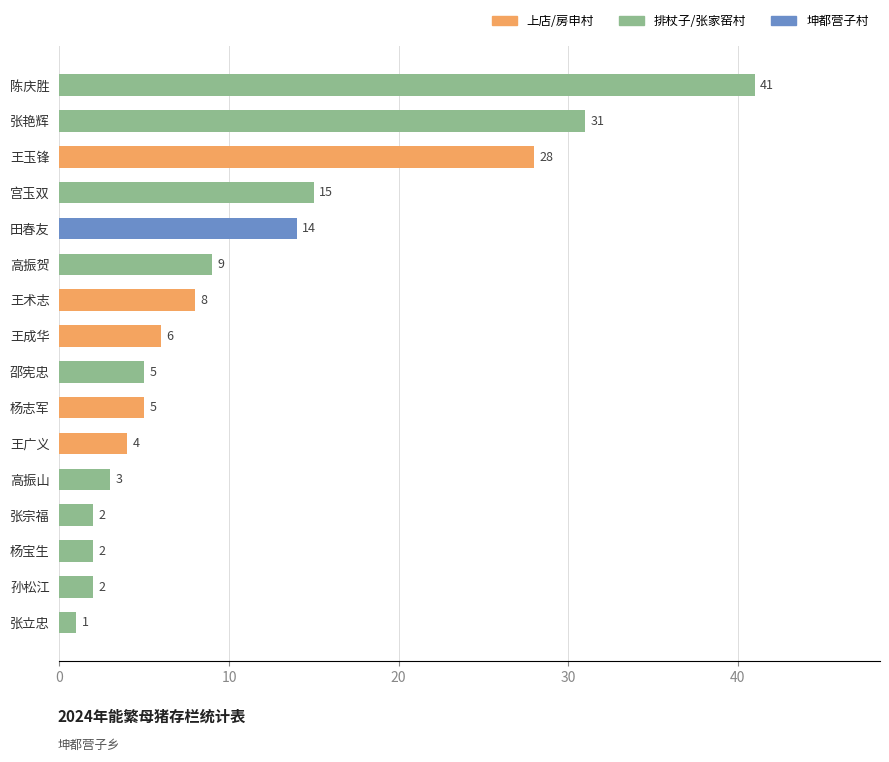

The chart shows a value of 13 at 王玉锋. True or false?

False